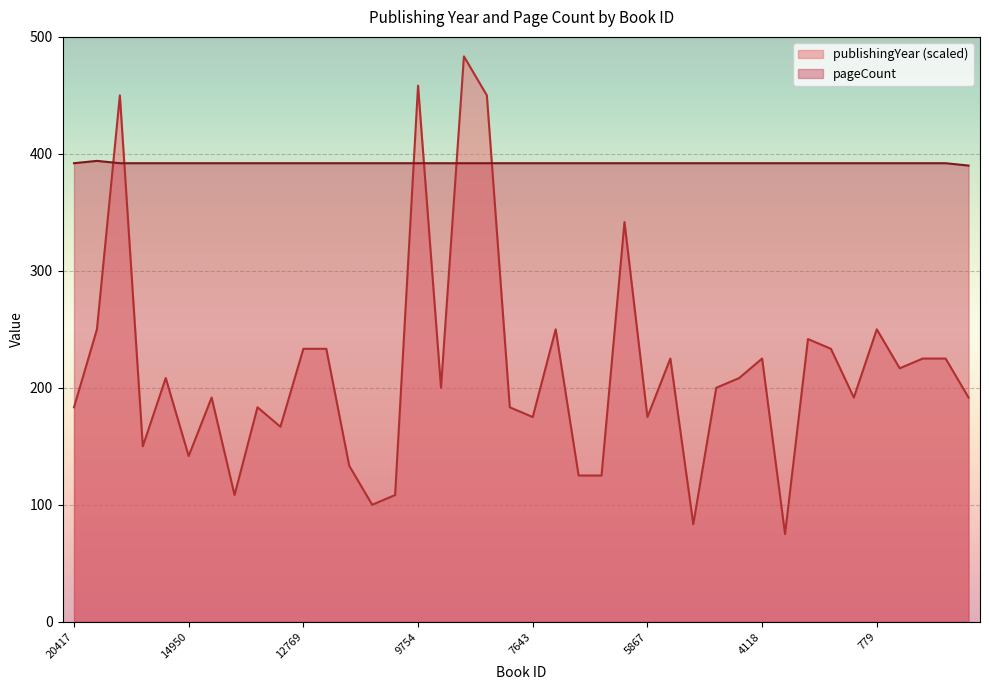

Read the publishingYear value at 204.

225.0